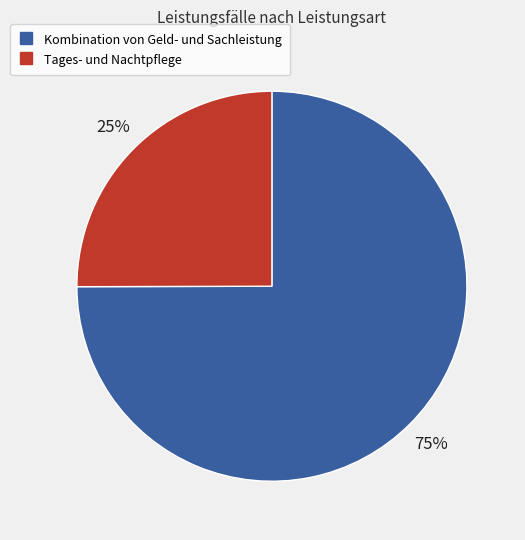

Which category accounts for the majority?

Kombination von Geld- und Sachleistung